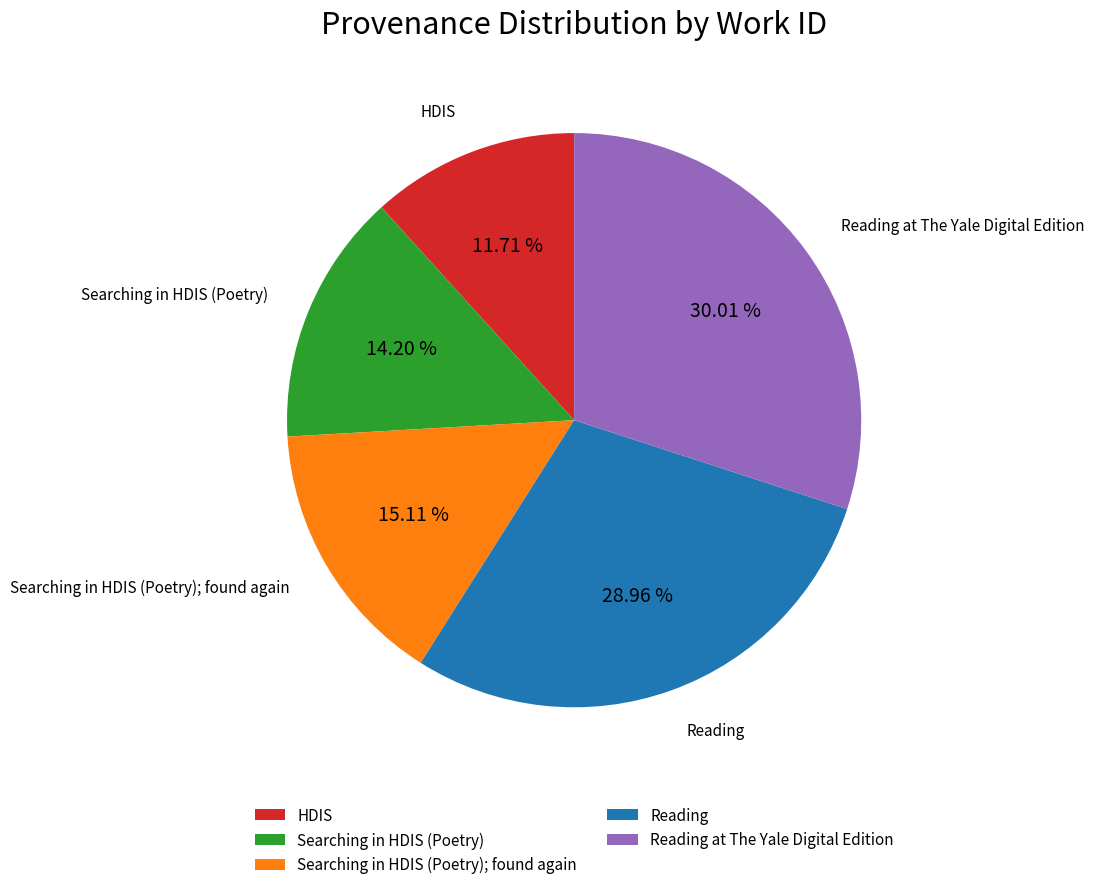

What is the ratio of the value at Searching in HDIS (Poetry); found again to the value at Reading at The Yale Digital Edition?

0.5